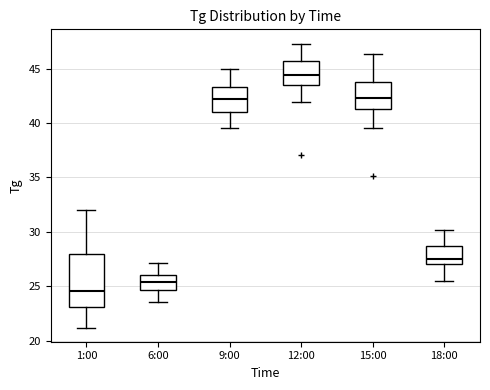

Where does the lower whisker of the box for 1:00 end on the y-axis? The values are not printed on the chart, so give them approximately, as read against the axis.

21.0